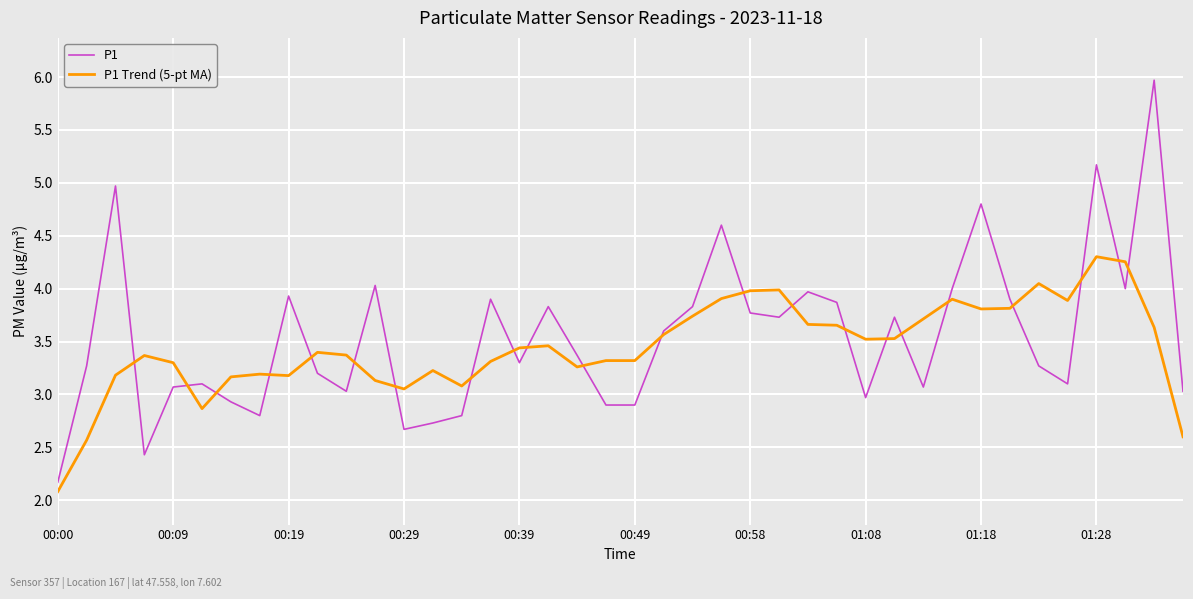

List the series in order of their peak value, lowest first.

P1 Trend (5-pt MA), P1